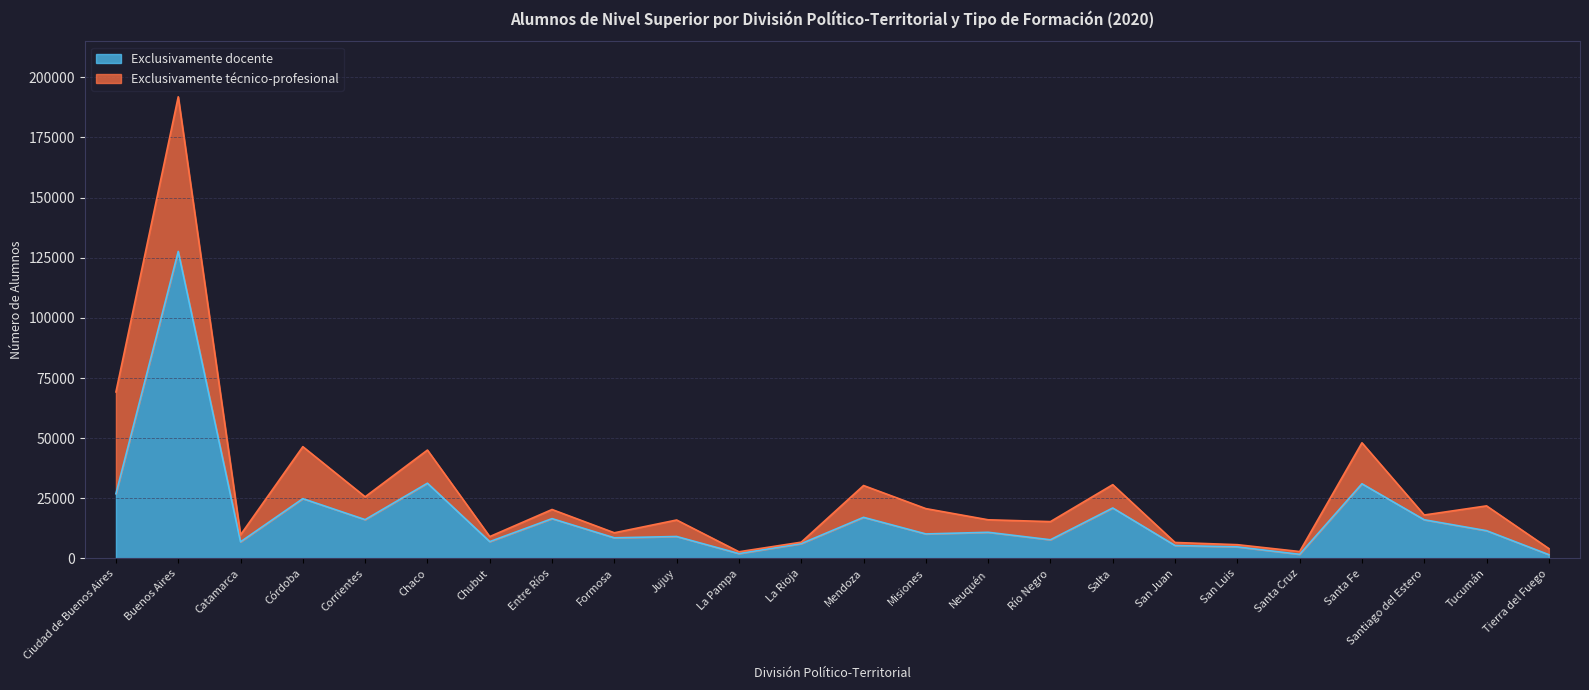

What is the ratio of the value at San Luis to the value at Catamarca?

0.7